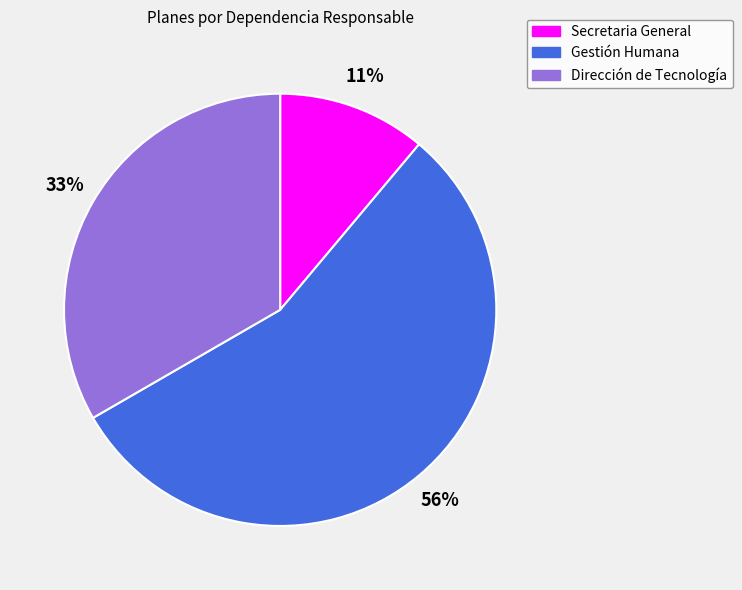

How many segments does this pie chart have?

3